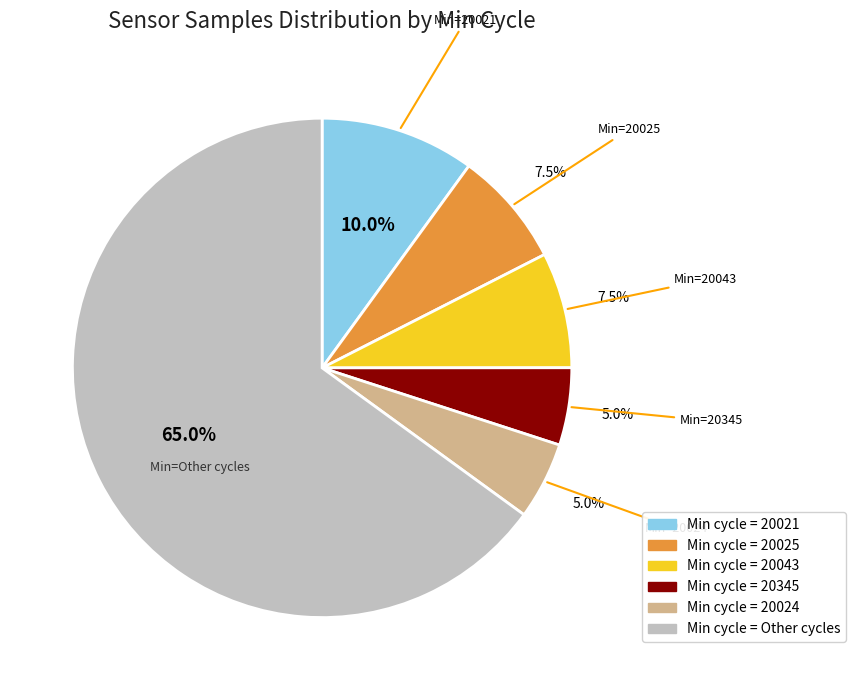

Is there a majority slice in this chart?

Yes